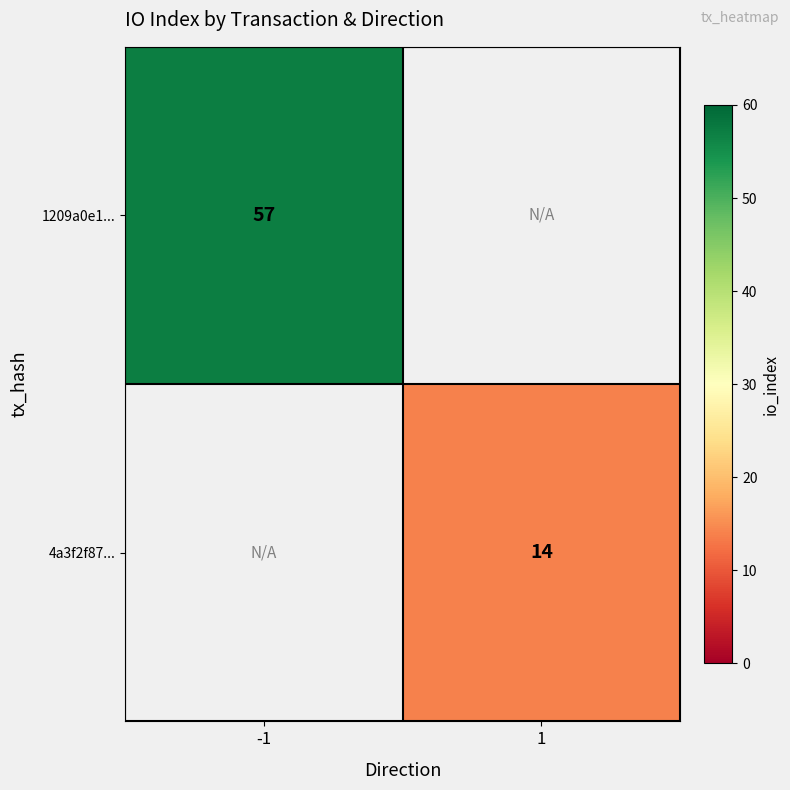

The value of 1209a0e1... at -1 is 57. True or false?

True